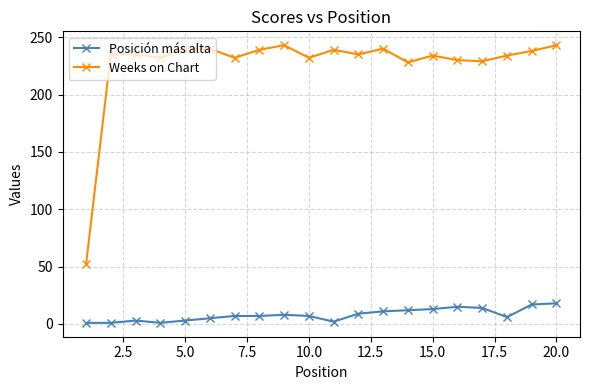

What is the highest value of the Posición más alta series?

18